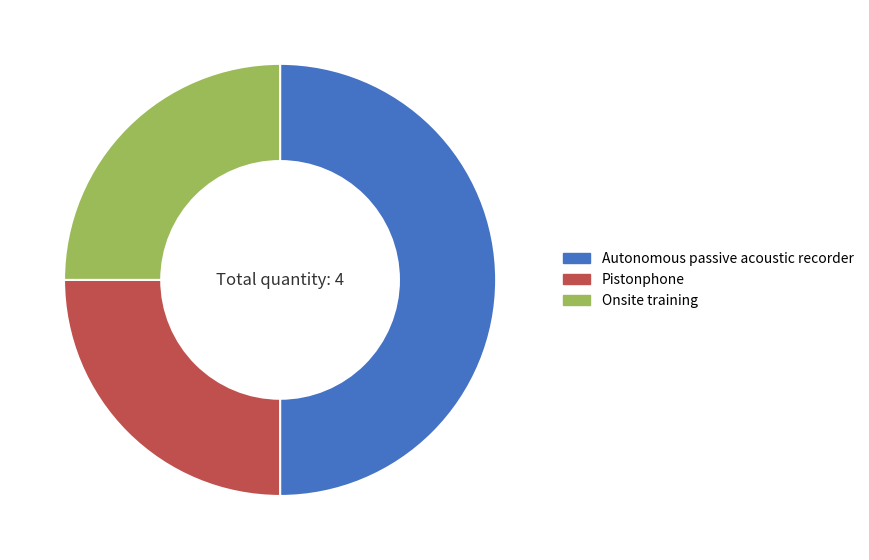

Is it true that Pistonphone is 14% of the pie?

False